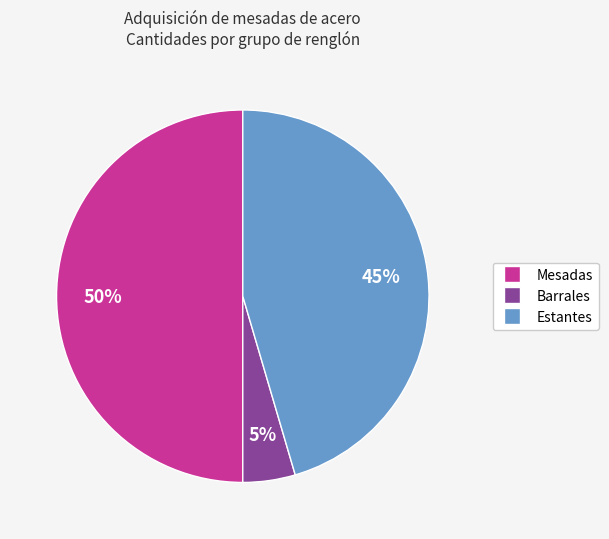

To the nearest percent, what is the average slice percentage?

33%